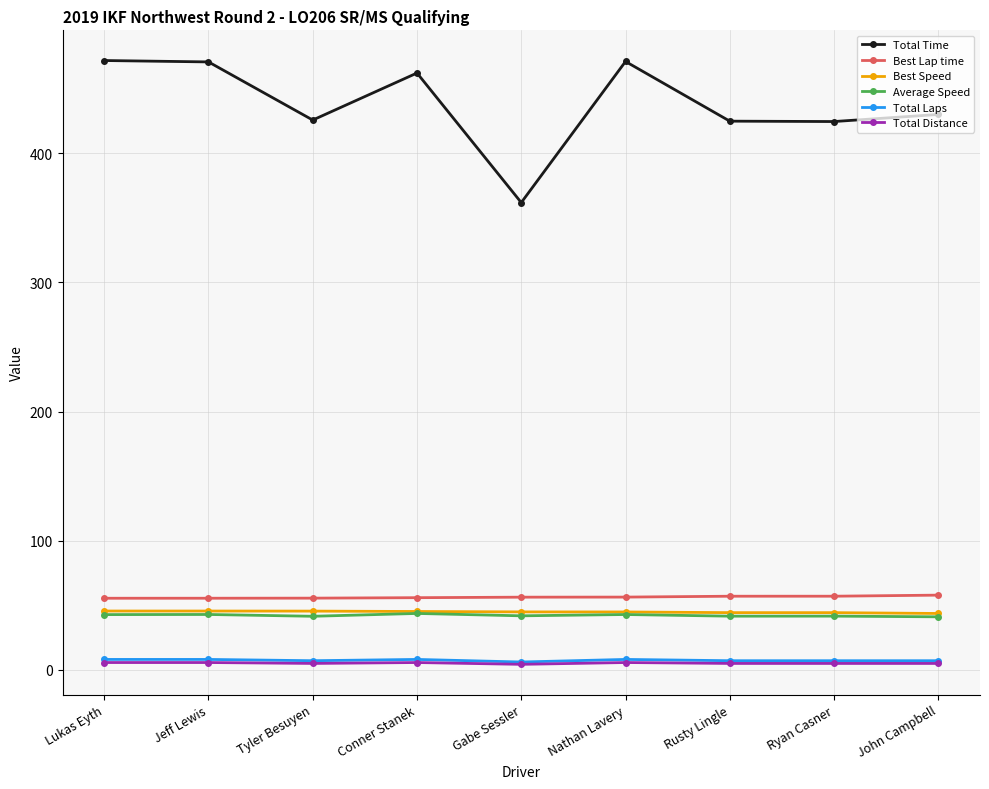

What is the lowest value of the Total Time series?

361.9